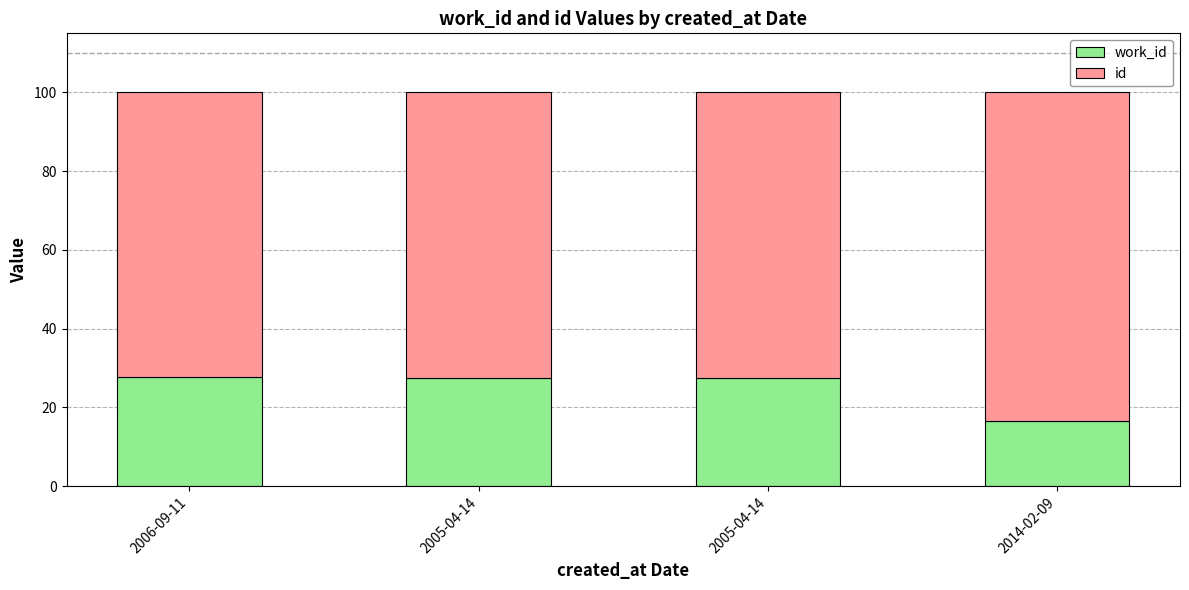

What are all the series names shown in the legend?

work_id, id